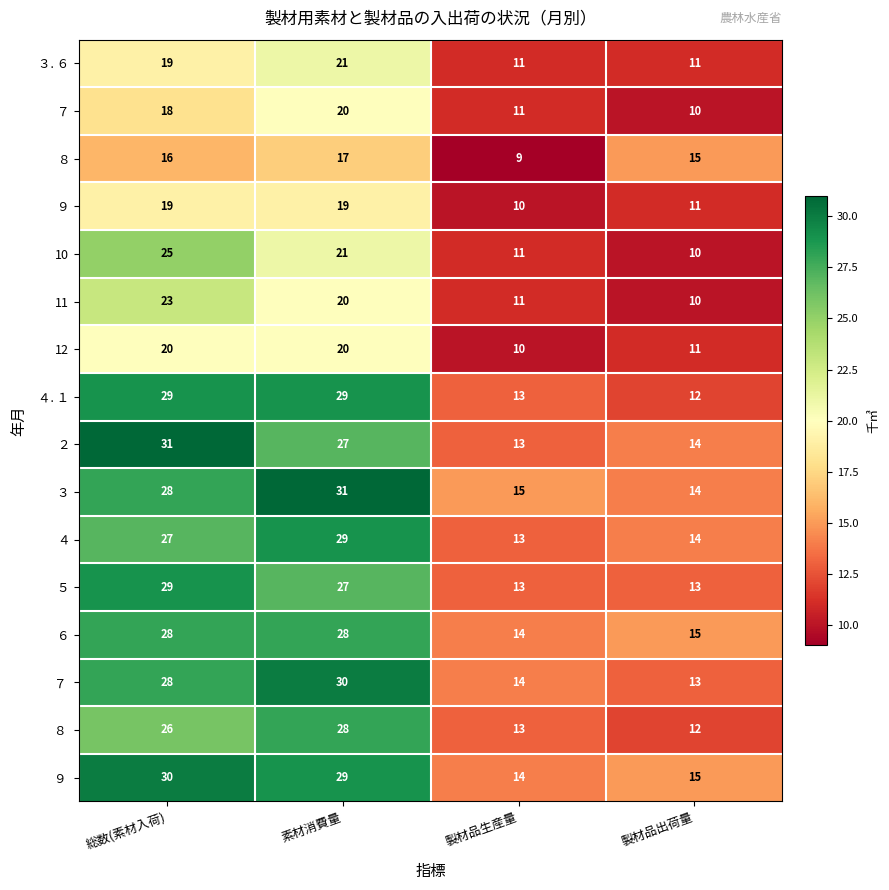

What is the difference between the 10 values at 素材消費量 and 製材品出荷量?

11